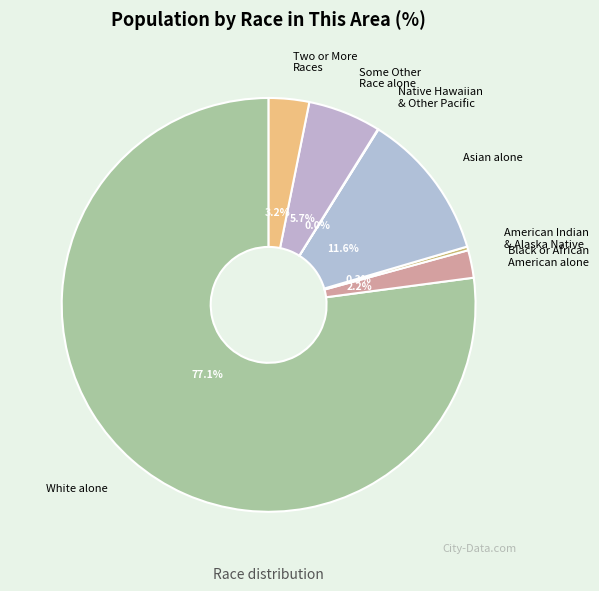

Do Black or African American alone and Two or More Races together represent more than half of the pie?

No